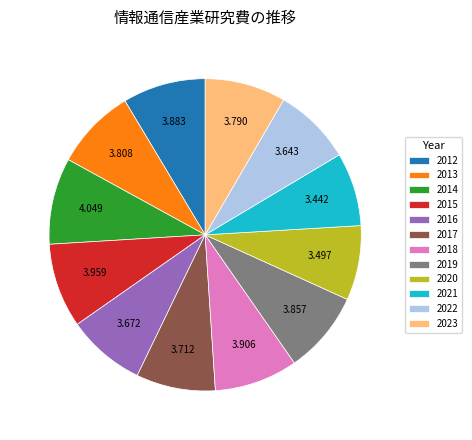

The 2013 slice represents 1% of the pie. True or false?

False